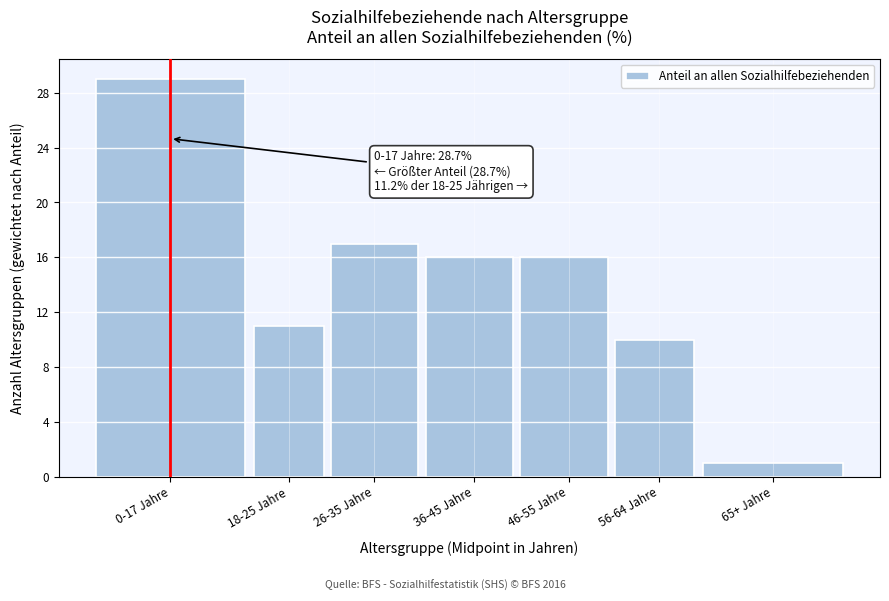

Reading right to left, transcribe all the data shown in this chart.

65+ Jahre=1	56-64 Jahre=10	46-55 Jahre=16	36-45 Jahre=16	26-35 Jahre=17	18-25 Jahre=11	0-17 Jahre=29